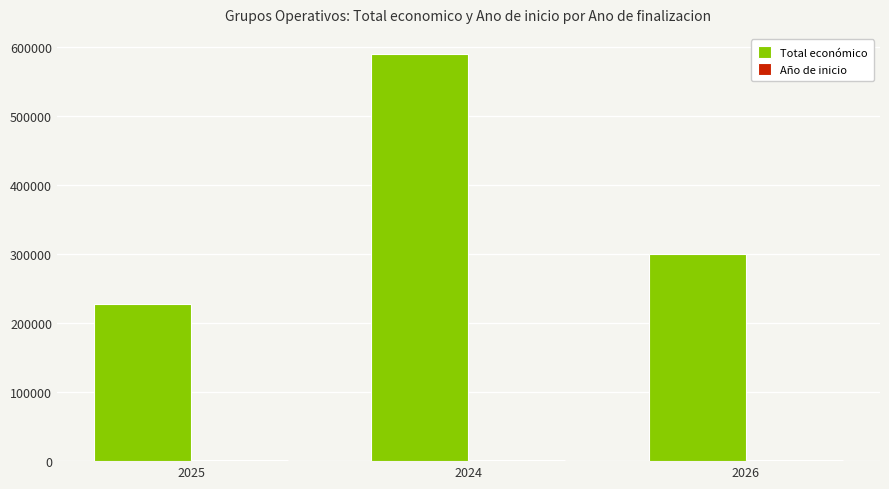

What is the sum of all Total económico values?

1118744